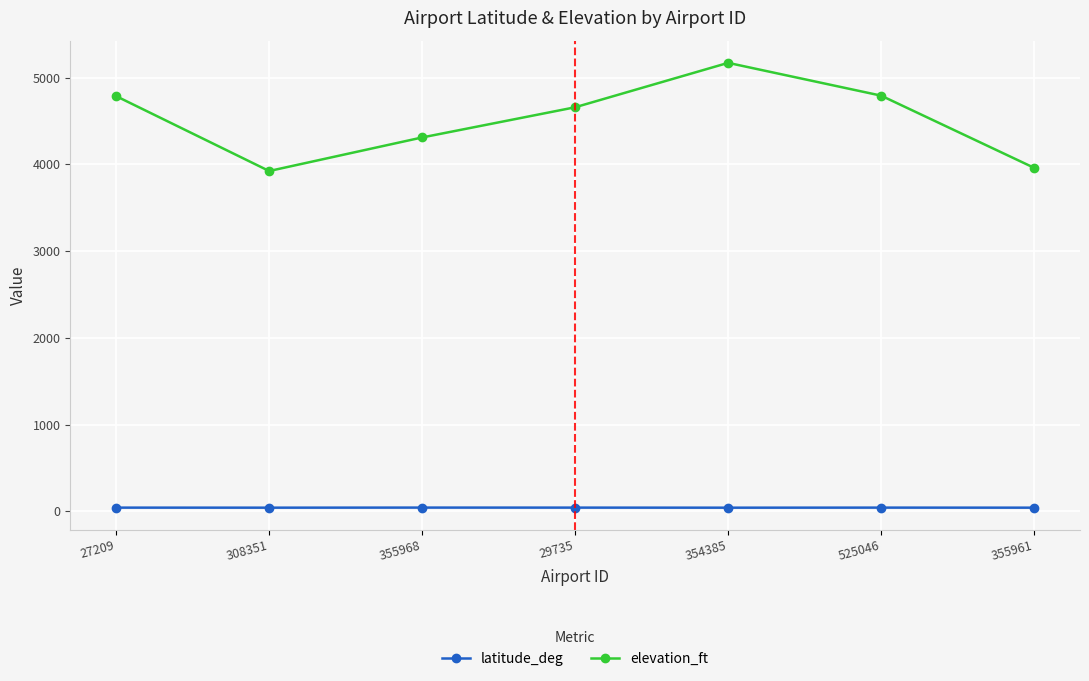

What position from the right is 355968?

5